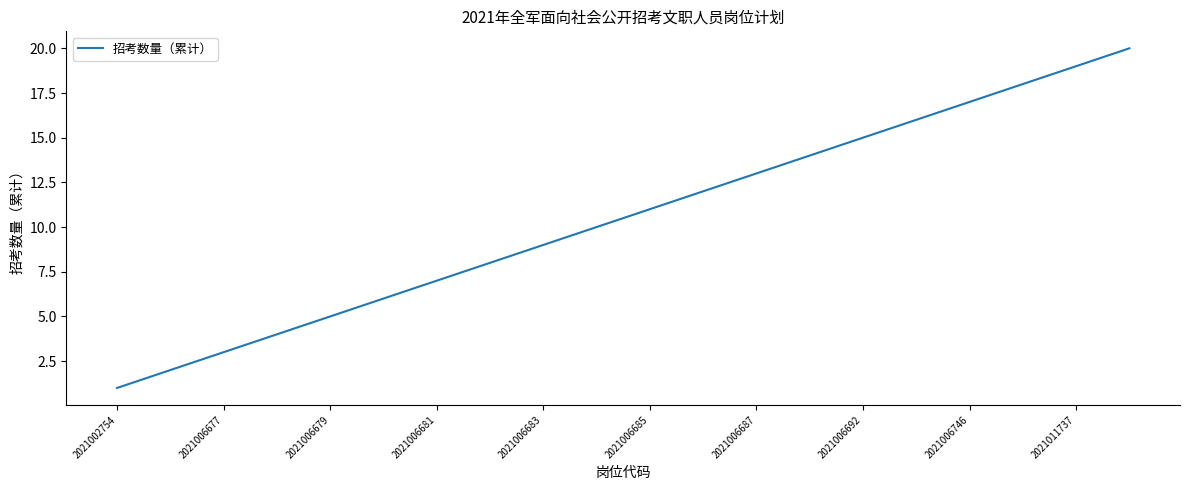

What is the difference between the maximum and minimum values?

19